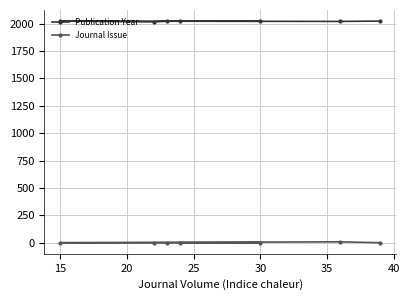

The value of Journal Issue at 30 is 1. True or false?

True